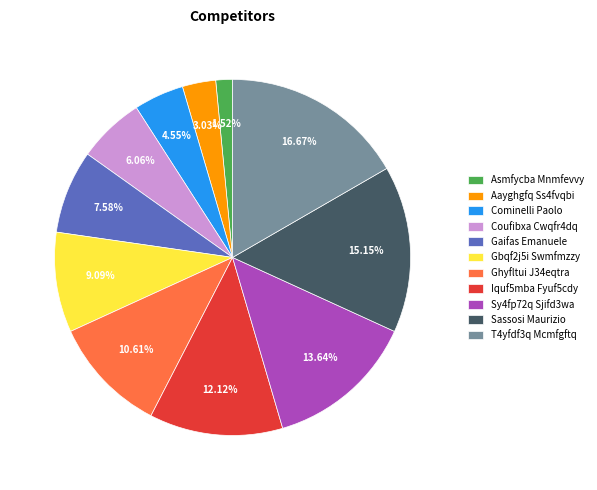

What is the smallest slice in the pie chart?

Asmfycba Mnmfevvy